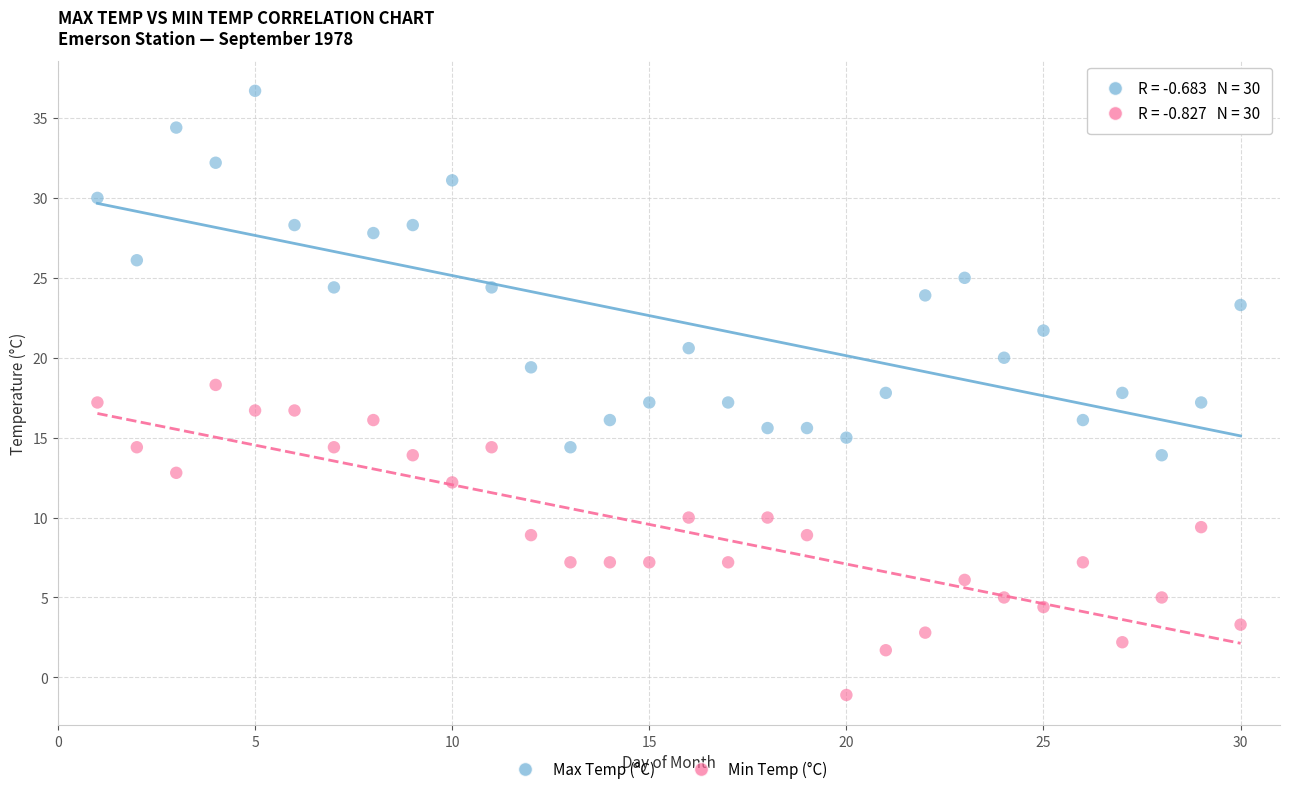

Which series has the largest Y range (max minus min)?

Max Temp (°C)